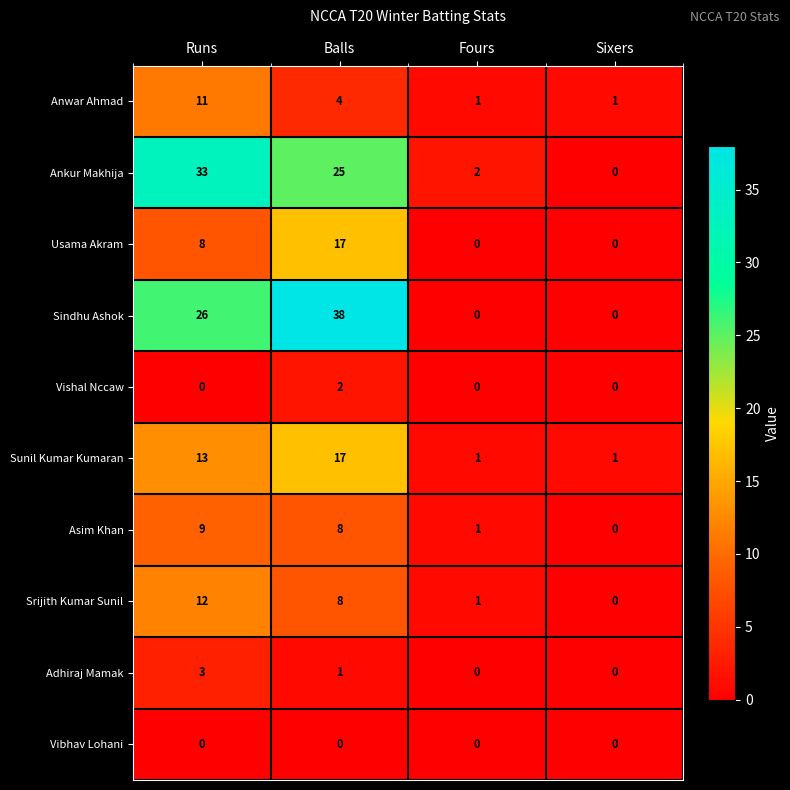

Count the number of data series in this chart.

10